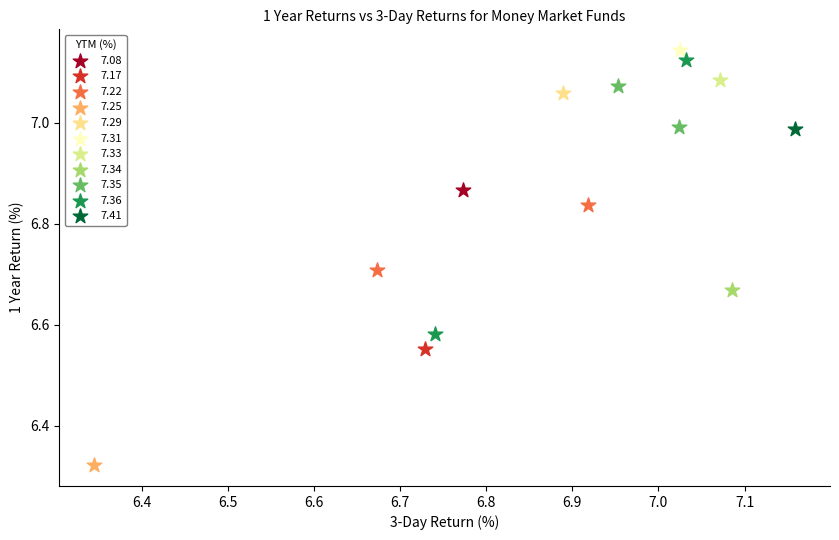

What are all the series names shown in the legend?

7.08, 7.17, 7.22, 7.25, 7.29, 7.31, 7.33, 7.34, 7.35, 7.36, 7.41